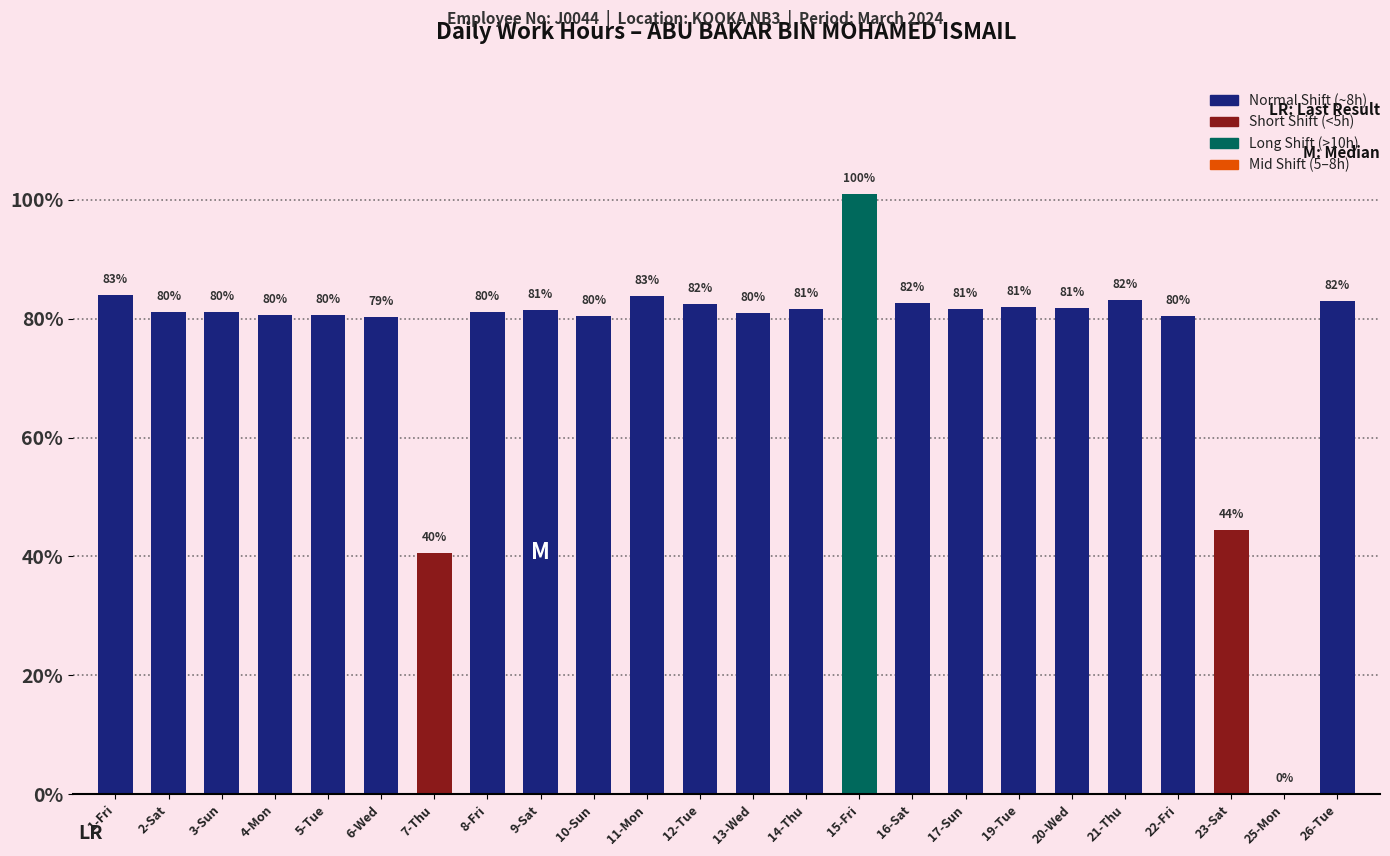

Approximately how many times larger is the value at 12-Tue compared to 19-Tue?

1.0